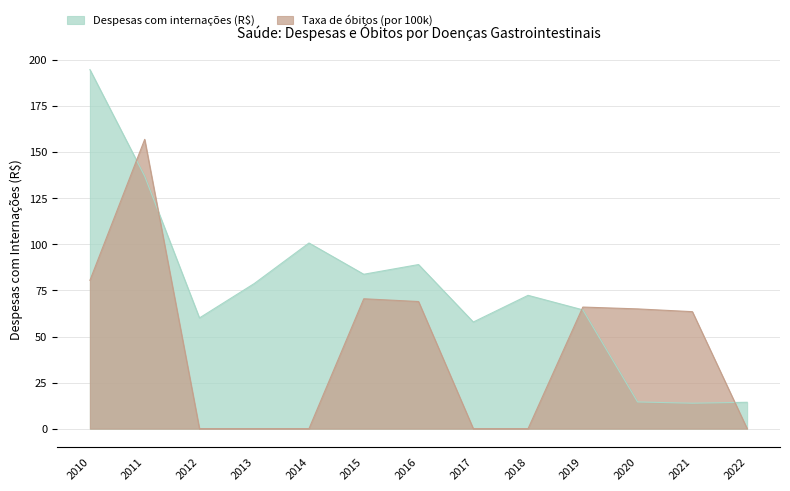

What is the lowest value of the Despesas com internações (R$) series?

13.8